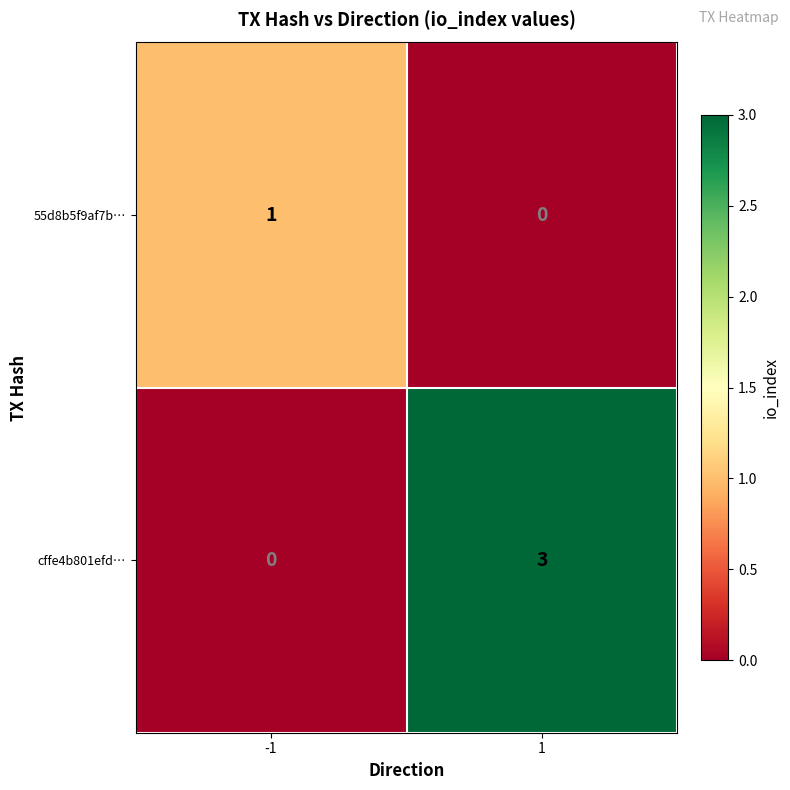

What is the approximate value of cffe4b801efd… at 1?

3